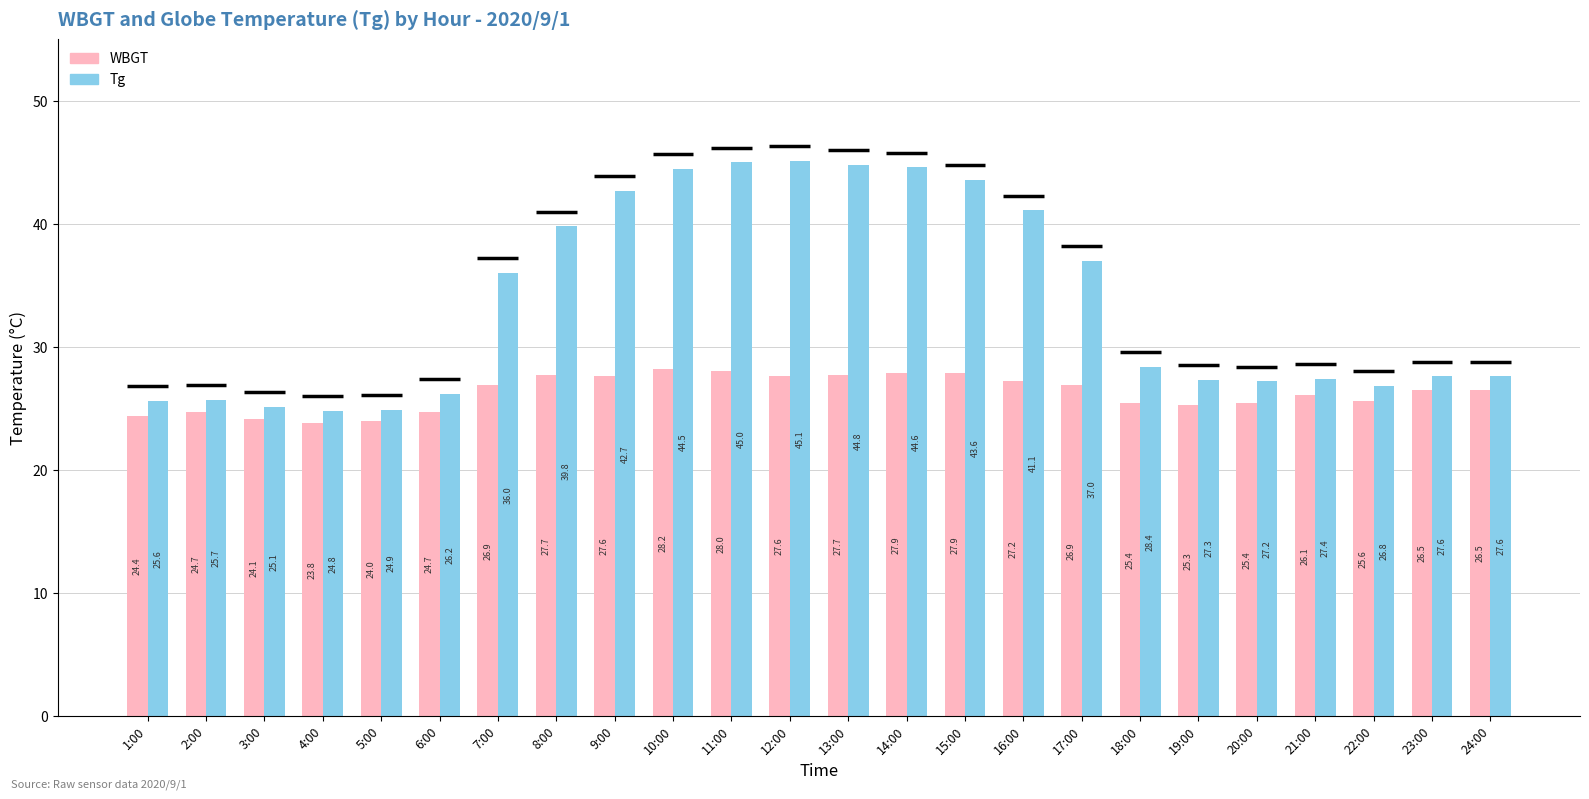

What is the label of the 15th bar from the right?

10:00